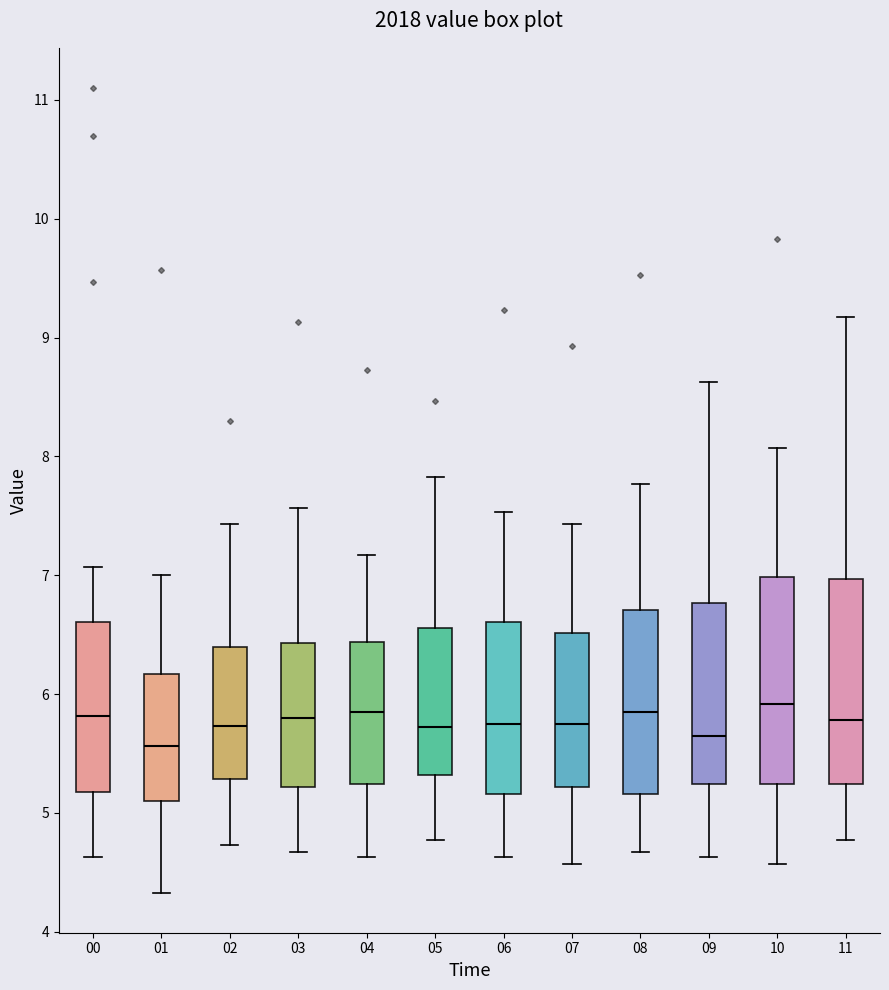

Reading left to right, transcribe this box plot: for each box, give where its median line is, the range the box spans, and where its two whiskers end, as read against the y-axis. The values are not printed on the chart, so give them approximately, as read against the axis.

00: median 5.8, box 5.2 to 6.6, whiskers 4.6 to 7.1
01: median 5.6, box 5.1 to 6.2, whiskers 4.3 to 7.0
02: median 5.7, box 5.3 to 6.4, whiskers 4.7 to 7.4
03: median 5.8, box 5.2 to 6.4, whiskers 4.7 to 7.6
04: median 5.9, box 5.2 to 6.4, whiskers 4.6 to 7.2
05: median 5.7, box 5.3 to 6.6, whiskers 4.8 to 7.8
06: median 5.8, box 5.2 to 6.6, whiskers 4.6 to 7.5
07: median 5.8, box 5.2 to 6.5, whiskers 4.6 to 7.4
08: median 5.9, box 5.2 to 6.7, whiskers 4.7 to 7.8
09: median 5.7, box 5.2 to 6.8, whiskers 4.6 to 8.6
10: median 5.9, box 5.2 to 7.0, whiskers 4.6 to 8.1
11: median 5.8, box 5.2 to 7.0, whiskers 4.8 to 9.2